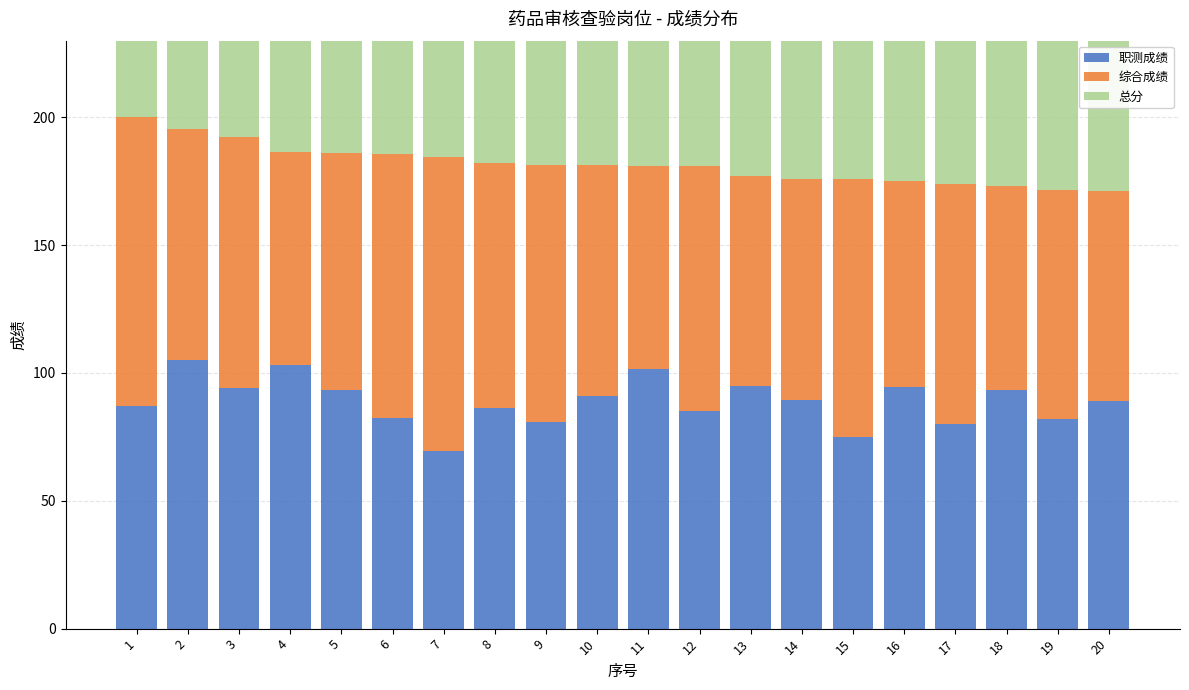

At which label is 职测成绩 closest to 87?

1